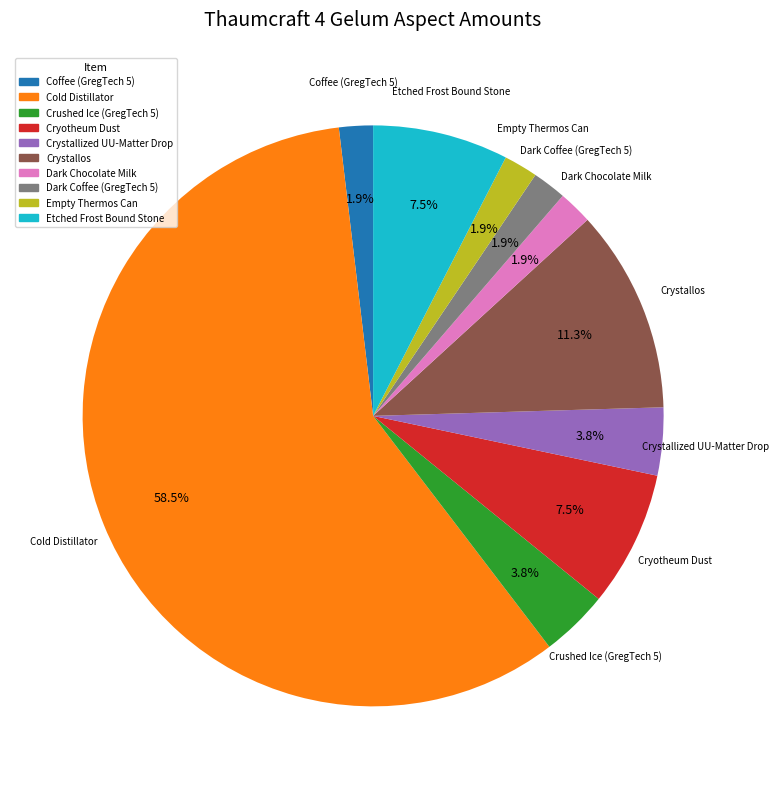

Is it true that Dark Chocolate Milk is 2% of the pie?

True